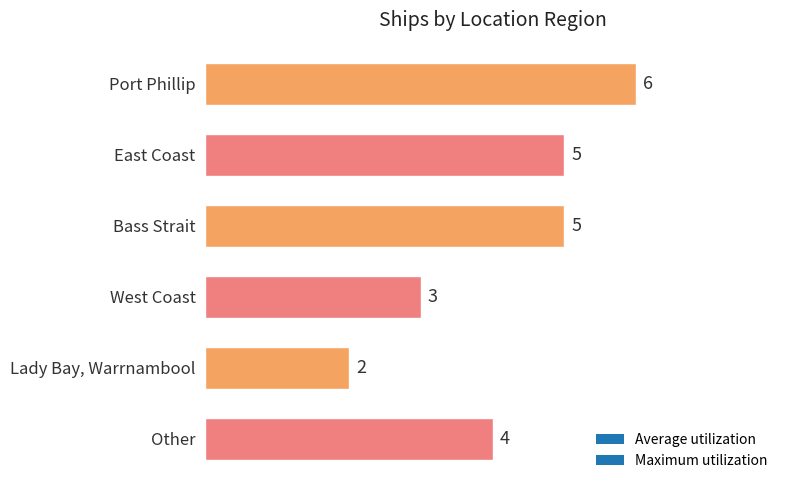

What is the value of the 2nd bar from the top?

5